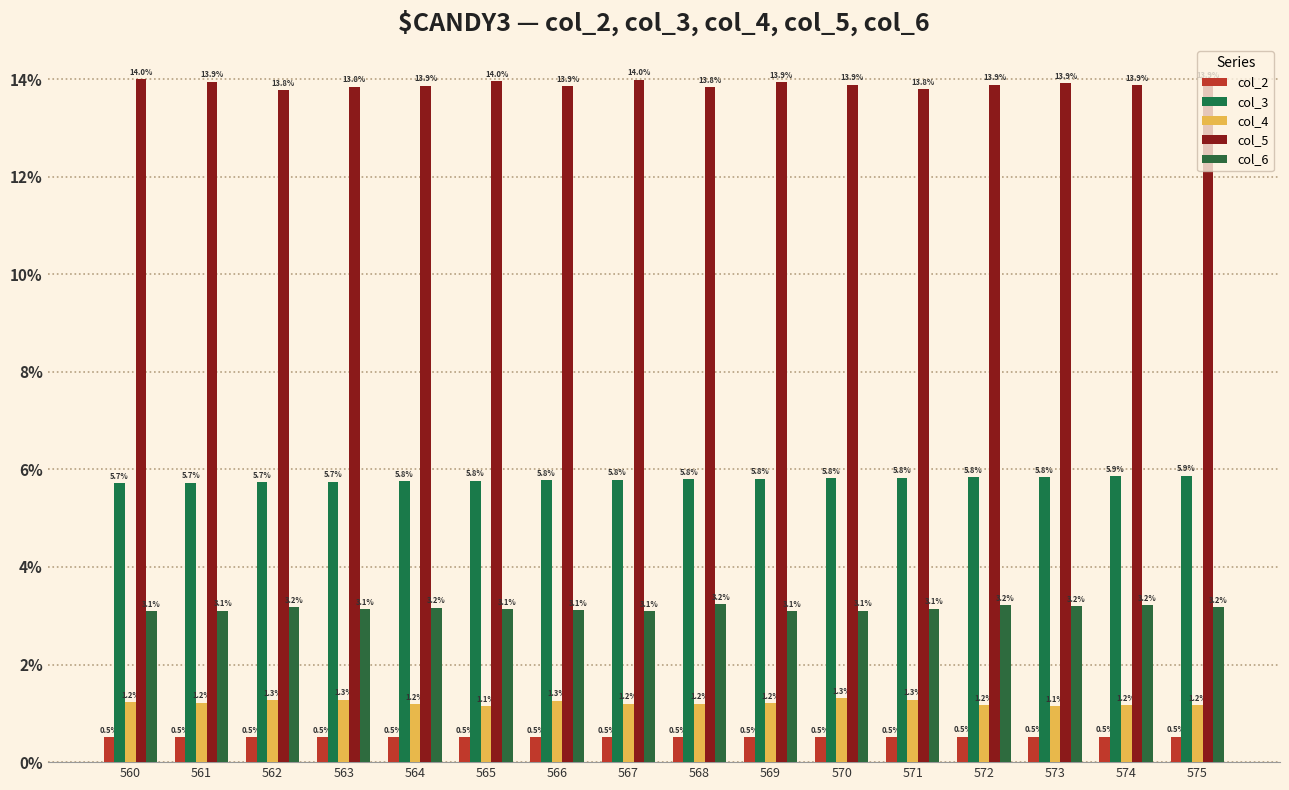

How many bars are there in total?

80